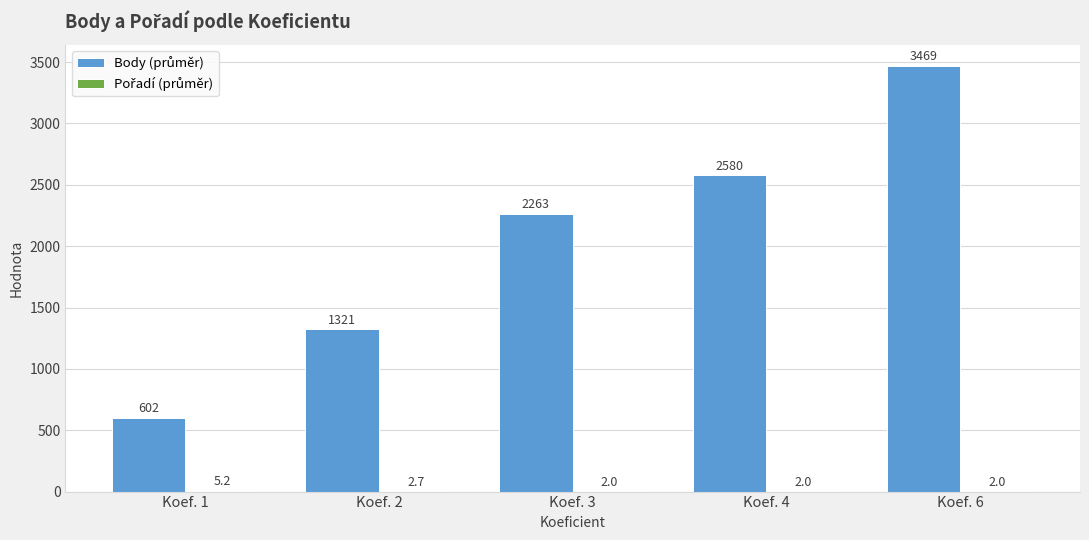

At which category is the sum across all series the highest?

Koef. 6